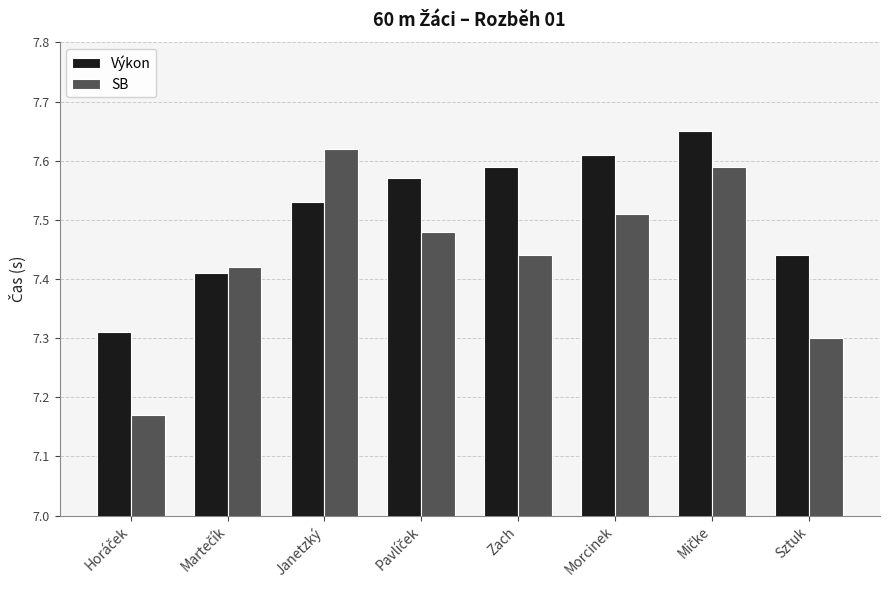

Which series has the widest spread of values?

SB